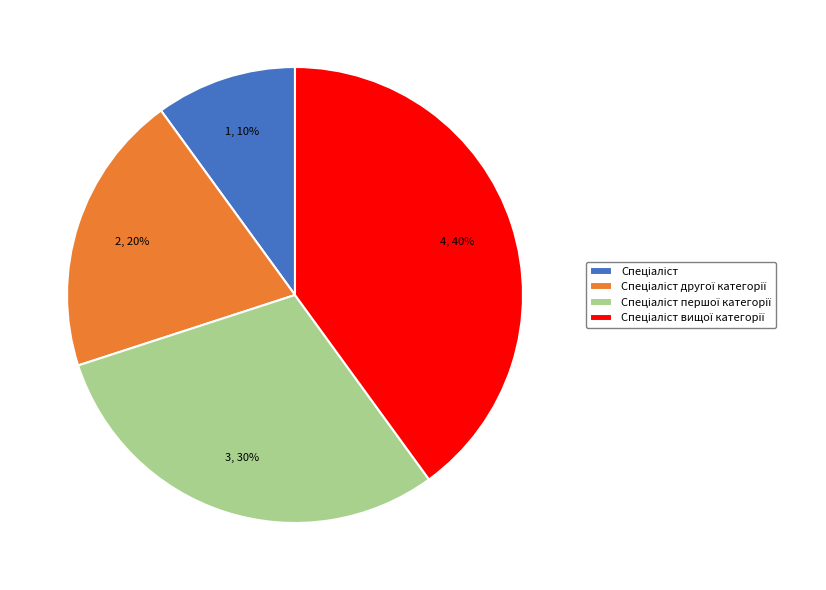

Is there a majority slice in this chart?

No